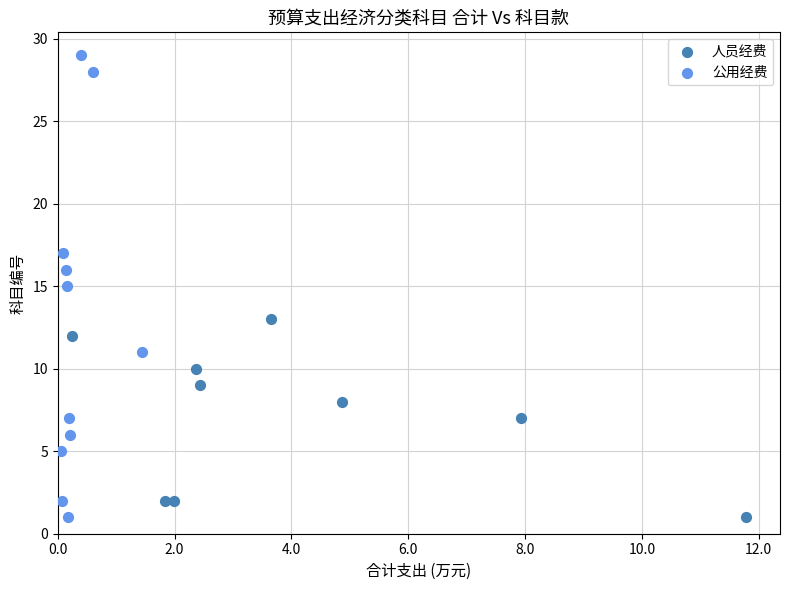

Which series contains the highest Y value?

公用经费